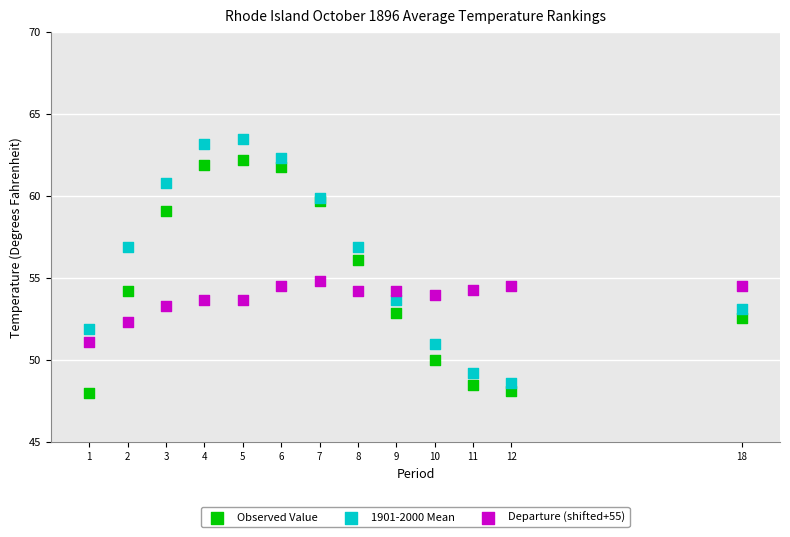

What is the X range (max minus min) for the scatter plot?

17.0